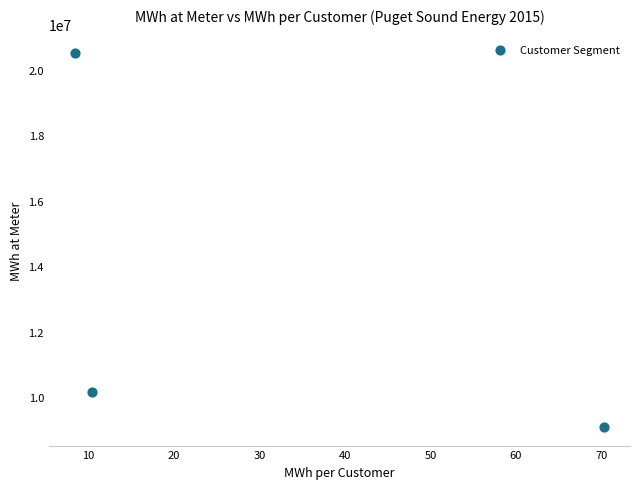

What Y value in the scatter plot is closest to 14798435?

10164709